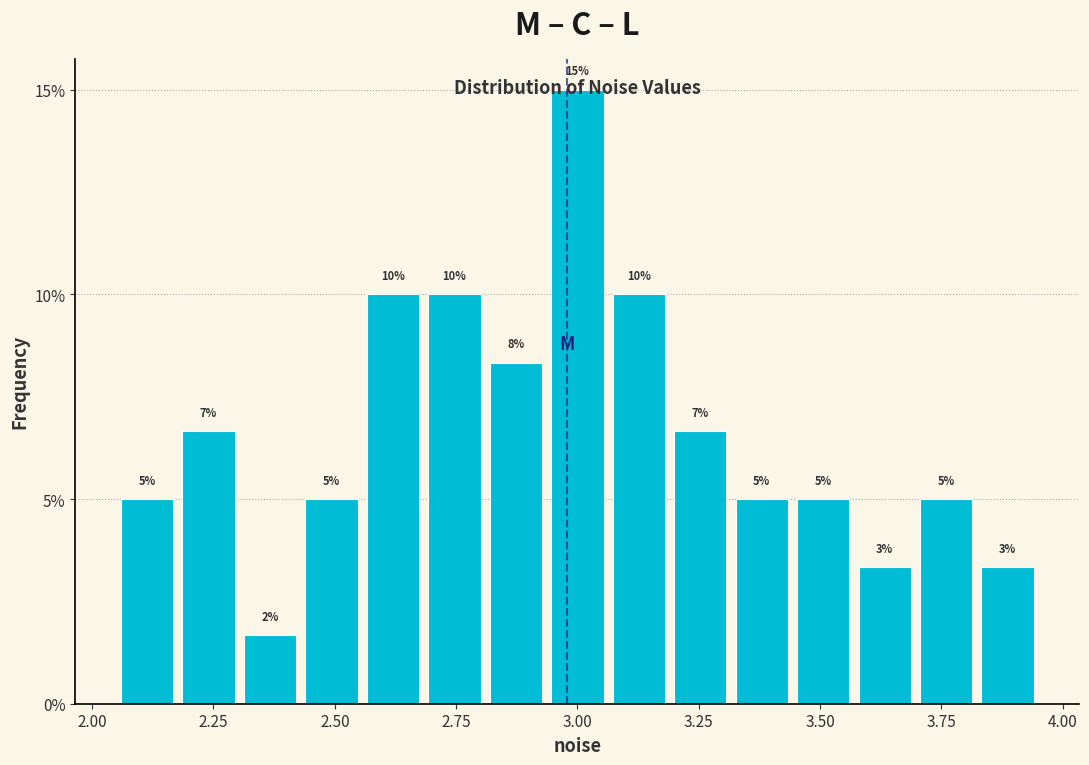

Read against the x-axis, roughly where is the centre of the tallest bar?

3.00